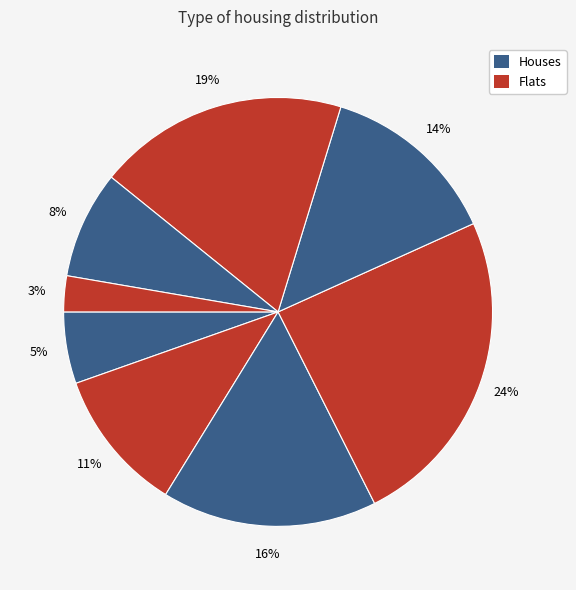

How many segments does this pie chart have?

8